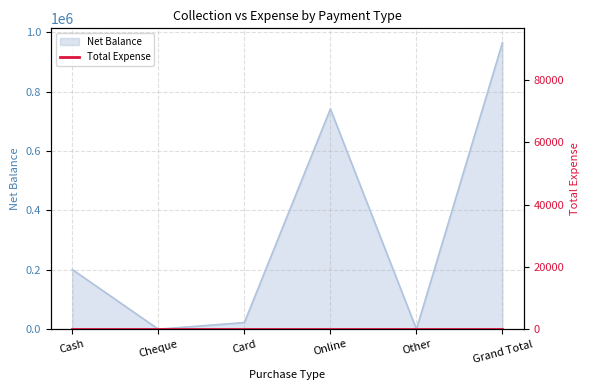

How many lines are shown in the chart?

1